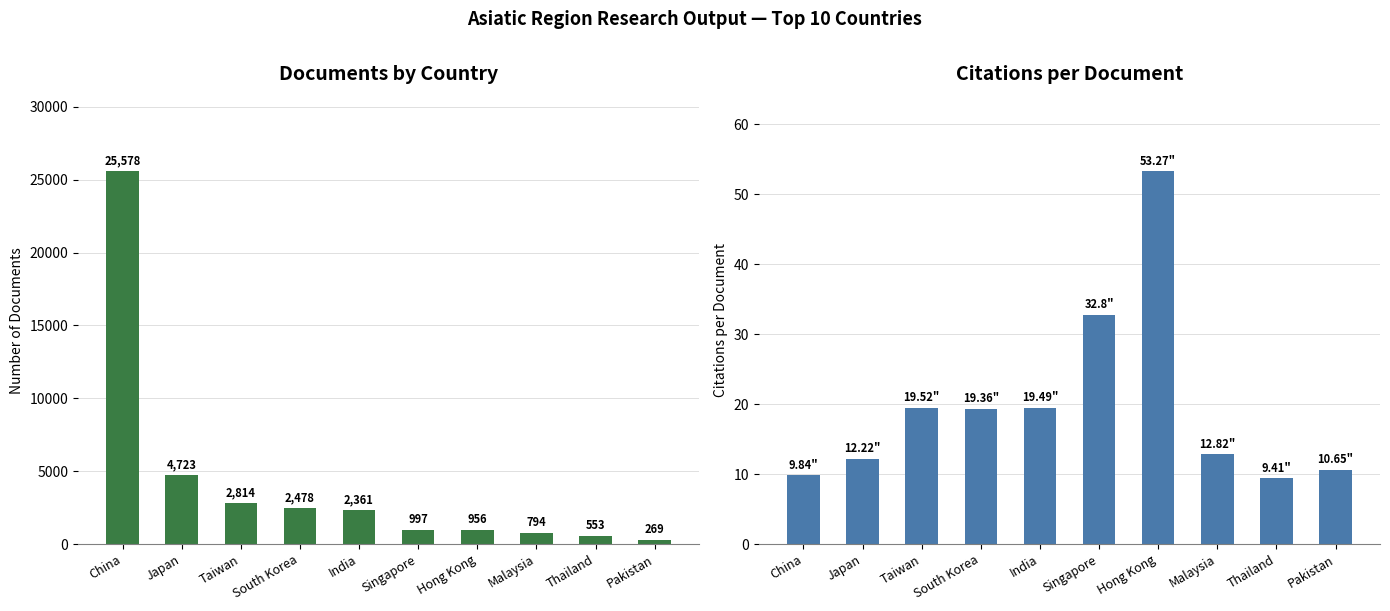

What are all the series names shown in the legend?

Documents, Citations per document